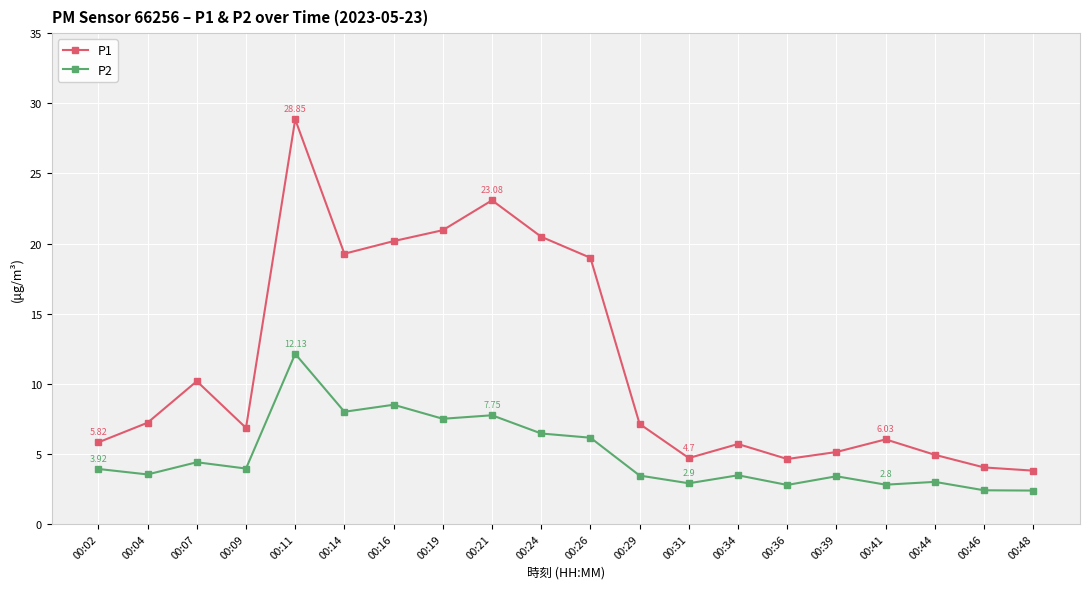

How many data points does each series have?

20